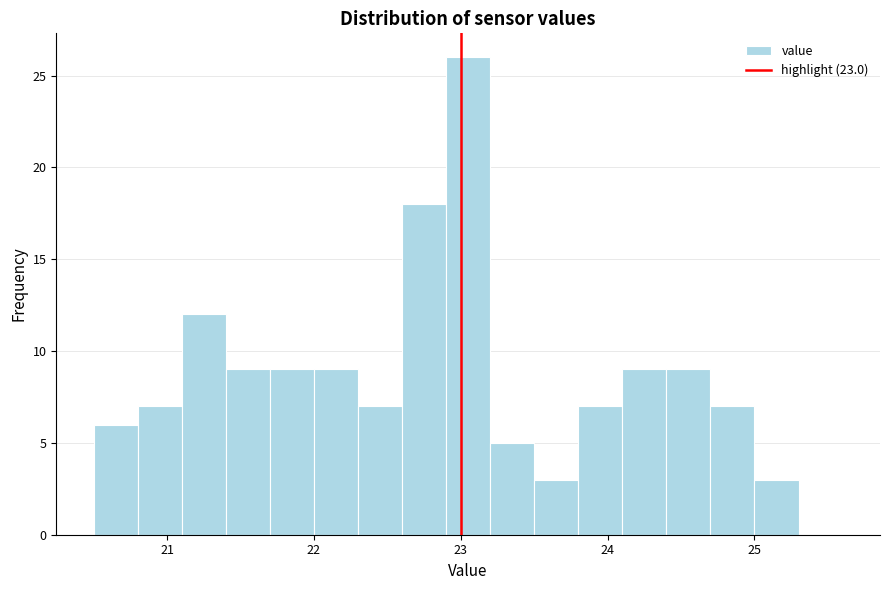

Around what value on the x-axis is the tallest bar? Give the approximate position of its centre, as read against the axis.

23.1